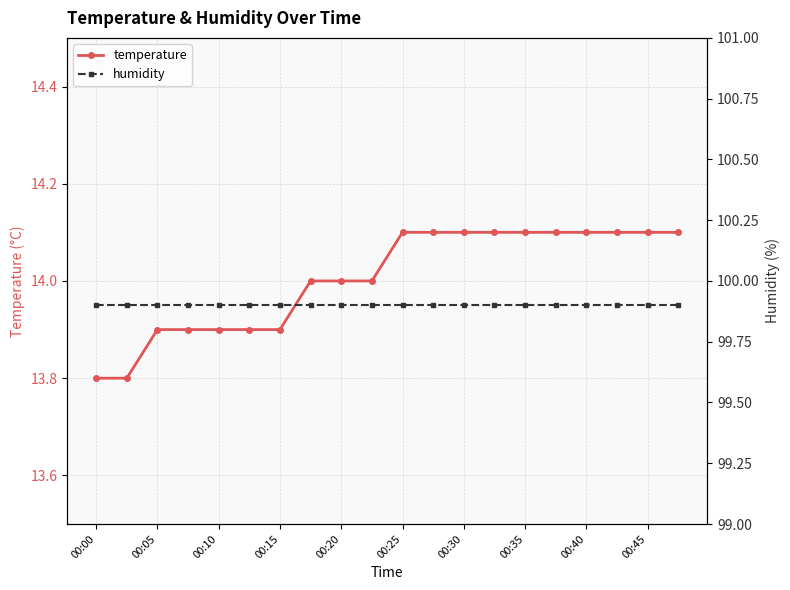

What is the maximum value for temperature?

14.1